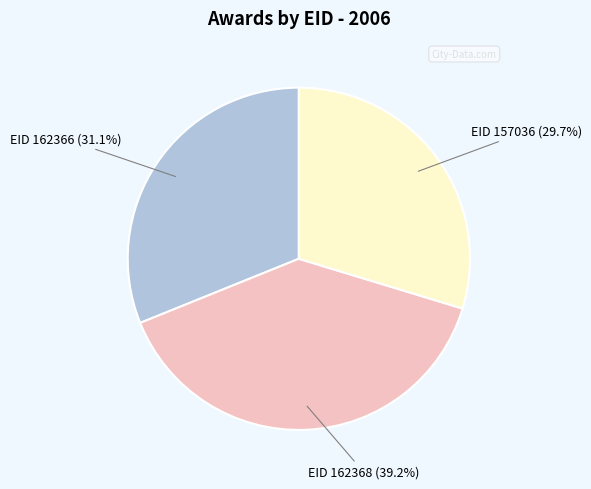

Is EID 162366 (31.1%) the majority of the pie?

No